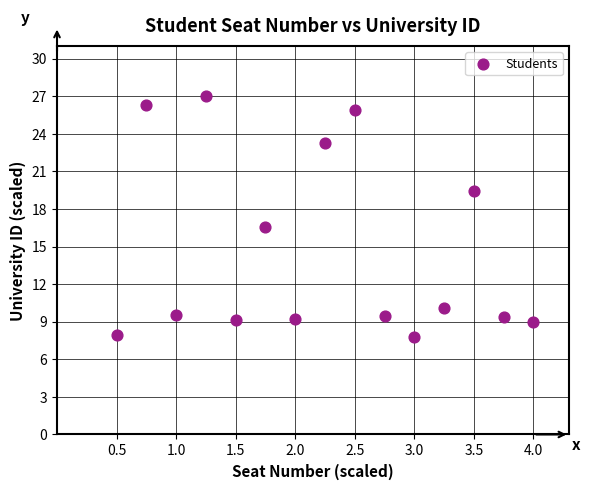

What is the range of X values (max minus min)?

3.5